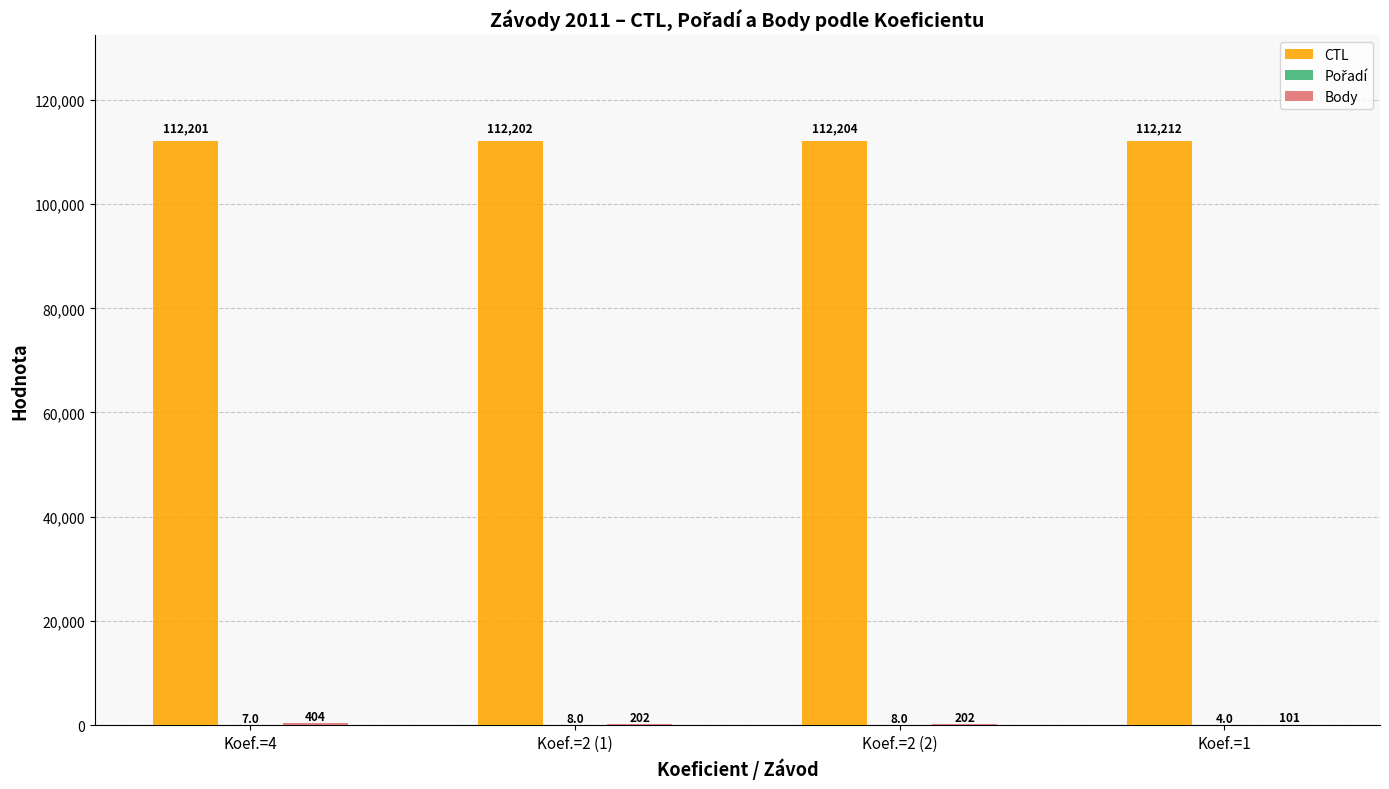

What is the difference between the CTL values at Koef.=2 (2) and Koef.=2 (1)?

2